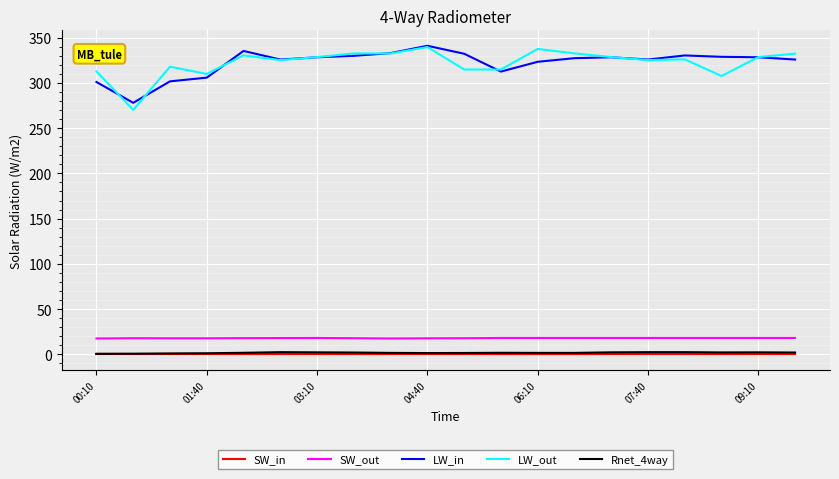

Does the chart display data point markers on the line(s)?

No